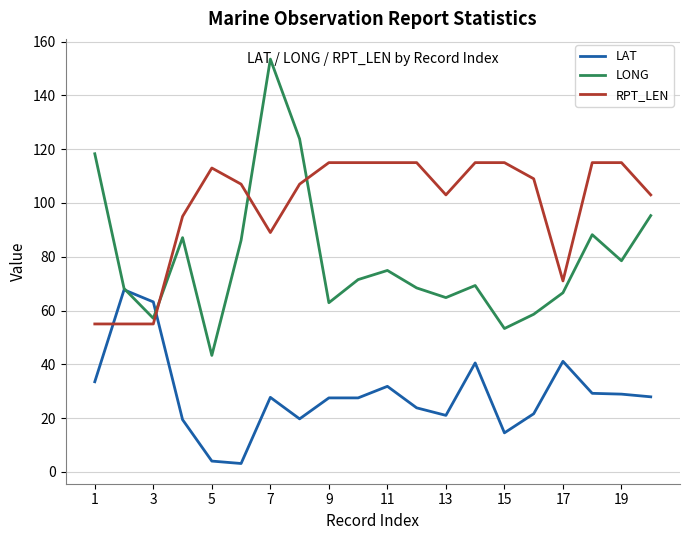

What is the highest value of the LONG series?

153.5